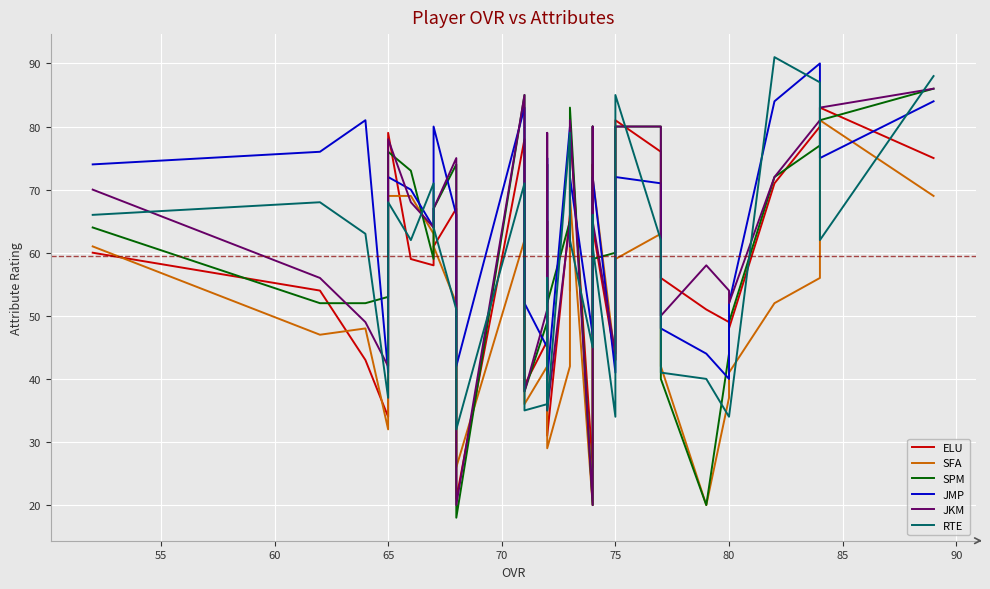

True or false: ELU and JKM intersect in this chart.

True